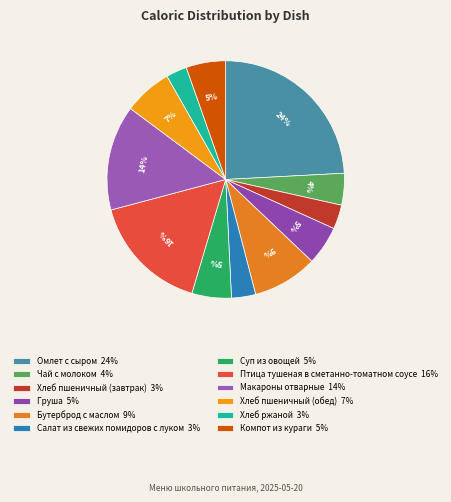

What is the largest slice in the pie chart?

Омлет с сыром